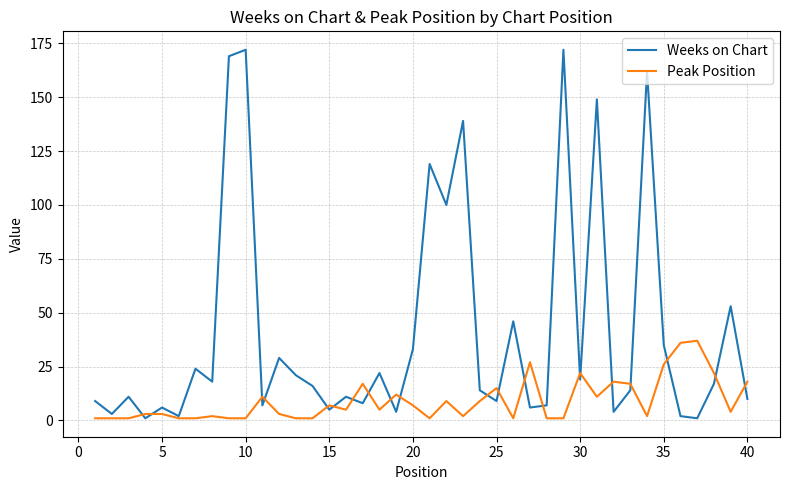

Which series has the widest spread of values?

Weeks on Chart